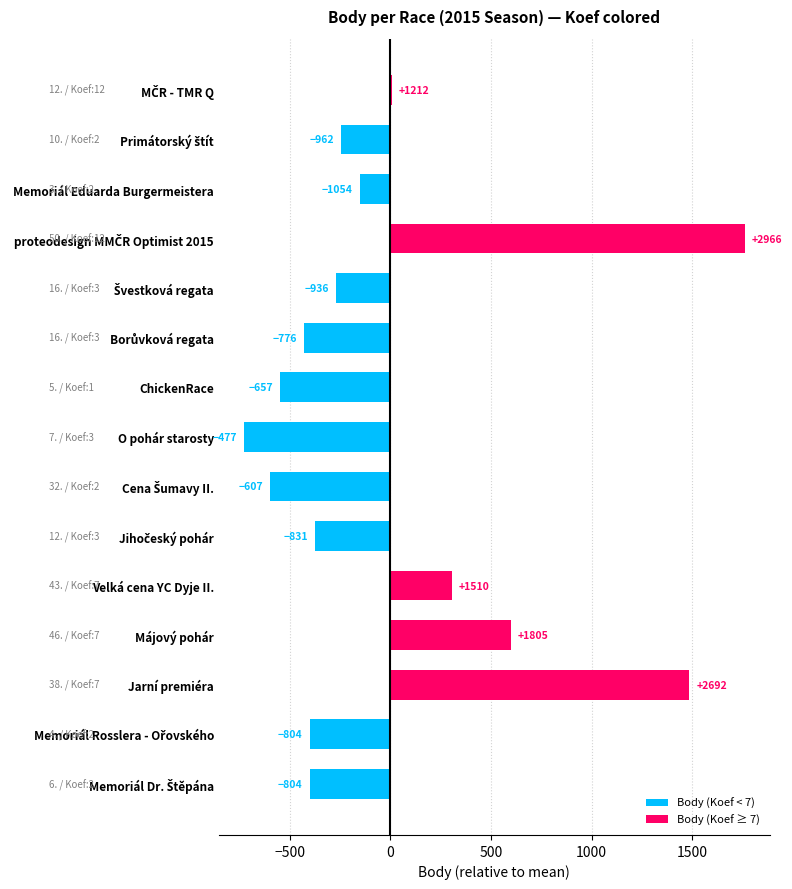

Are the bars horizontal?

Yes